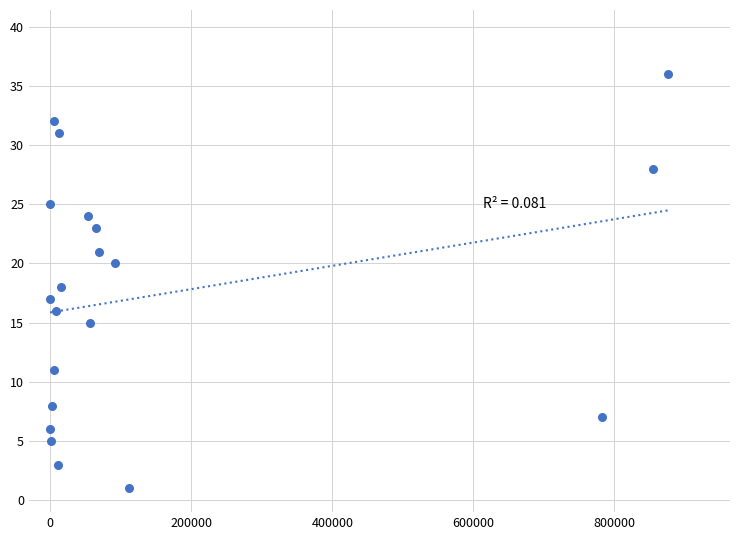

What is the range of Y values (max minus min)?

35